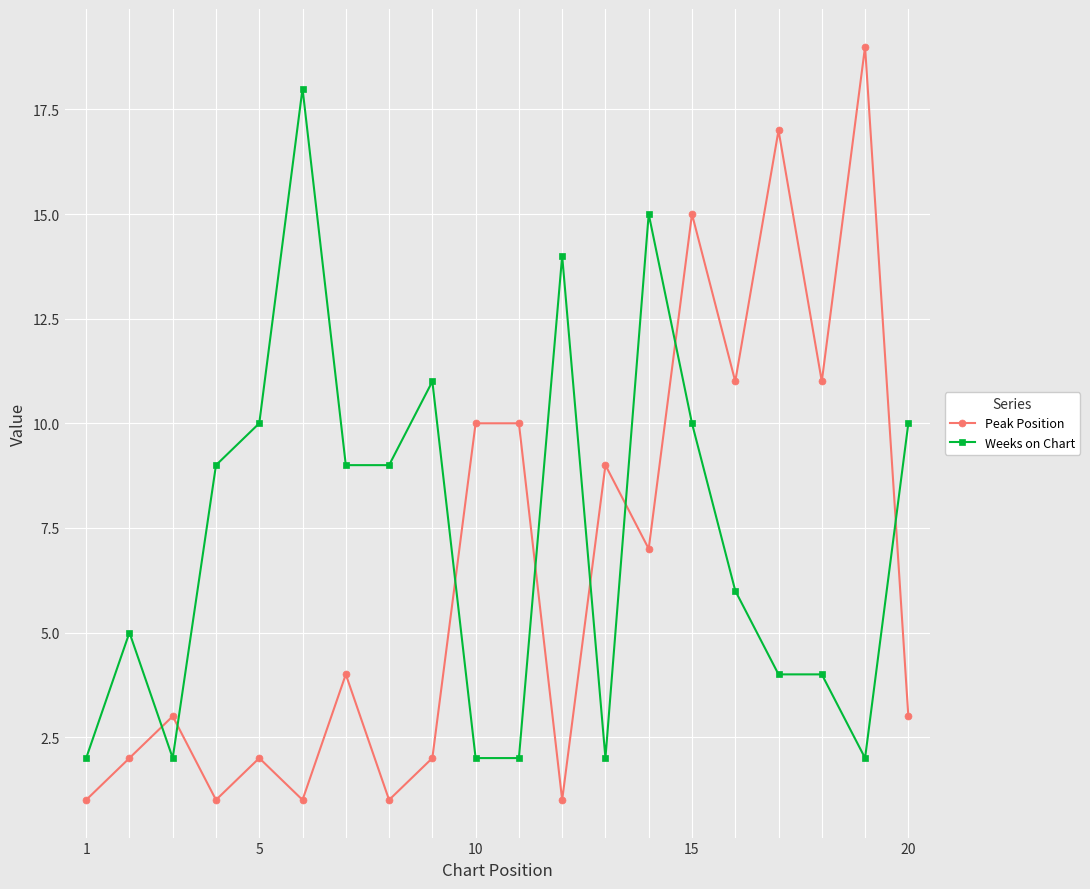

After their last crossing, which series has the higher values: Peak Position or Weeks on Chart?

Weeks on Chart